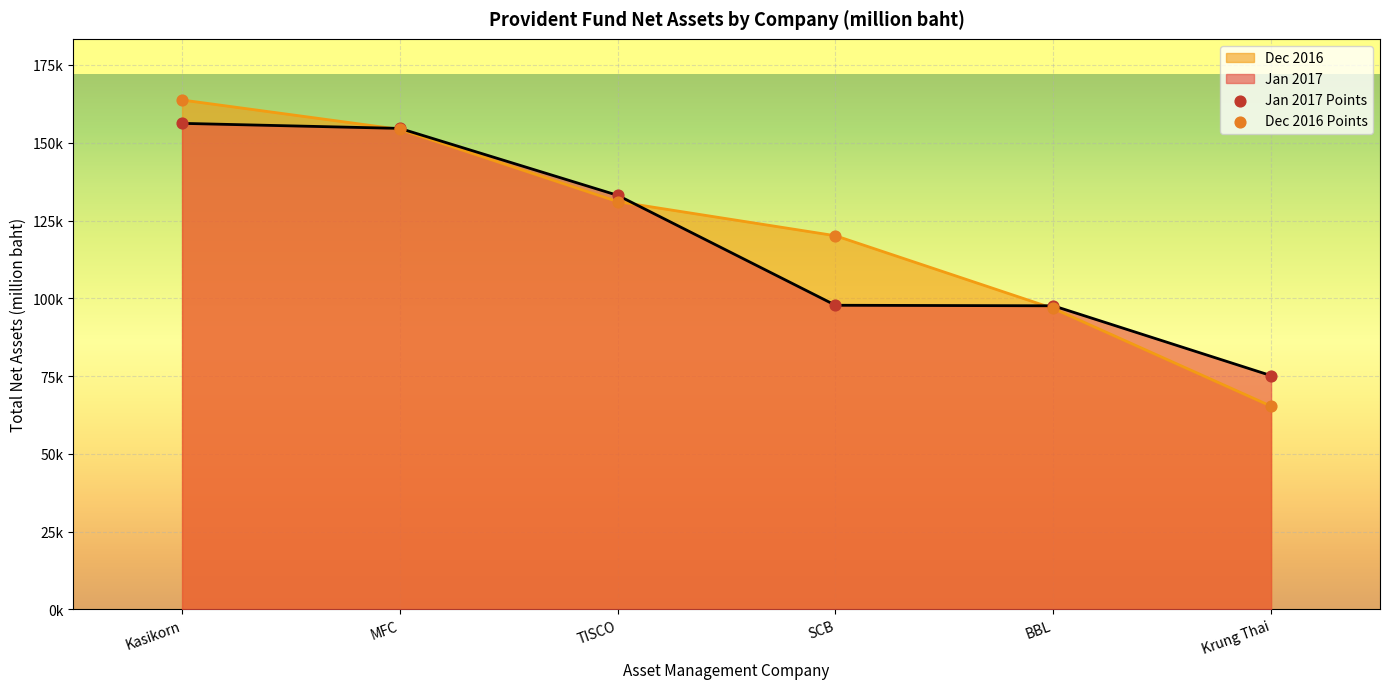

Is the value of BBL at Kasikorn greater than the value of Krung Thai at Kasikorn?

Yes